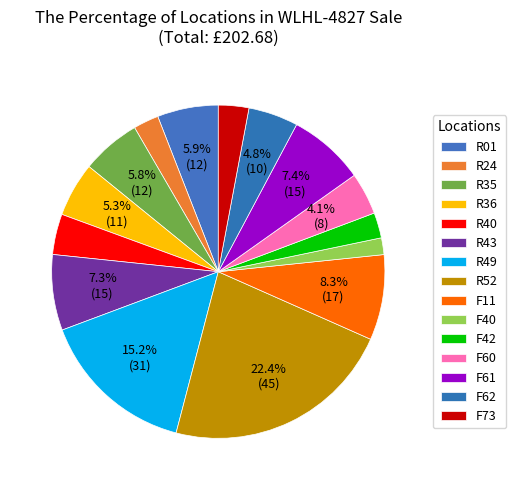

Count the number of slices in the pie.

15